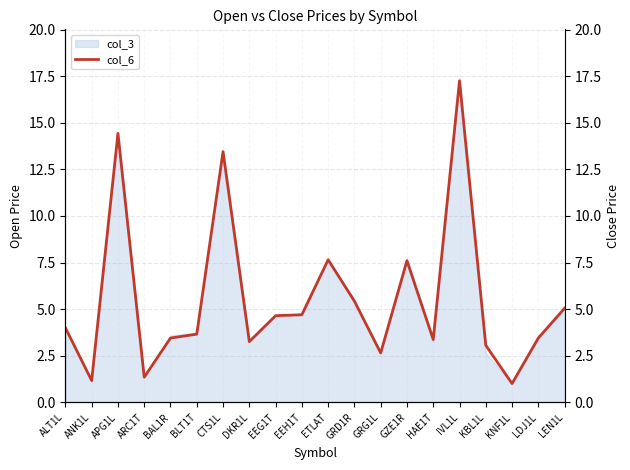

Reading left to right, extract all data points from this chart.

4.0	1.2	14.4	1.4	3.5	3.7	13.4	3.3	4.7	4.7	7.7	5.4	2.6	7.6	3.4	17.2	3.1	1.0	3.5	5.0